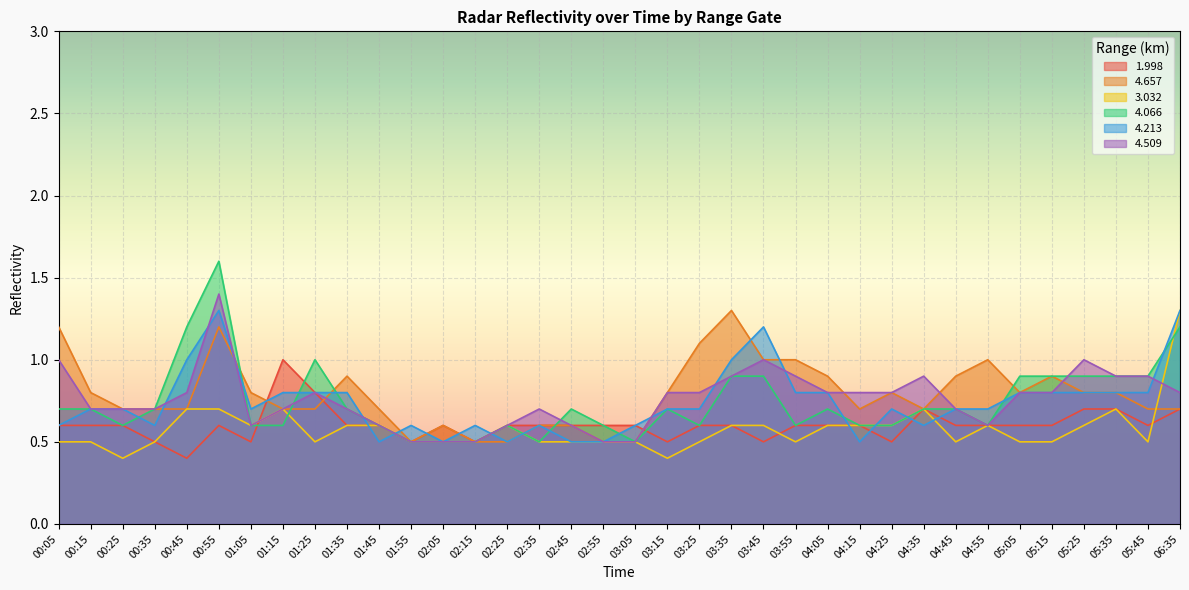

Reading left to right, transcribe all the data shown in this chart.

1.998: 00:05=0.6	00:15=0.6	00:25=0.6	00:35=0.5	00:45=0.4	00:55=0.6	01:05=0.5	01:15=1.0	01:25=0.8	01:35=0.6	01:45=0.6	01:55=0.5	02:05=0.6	02:15=0.5	02:25=0.6	02:35=0.6	02:45=0.6	02:55=0.6	03:05=0.6	03:15=0.5	03:25=0.6	03:35=0.6	03:45=0.5	03:55=0.6	04:05=0.6	04:15=0.6	04:25=0.5	04:35=0.7	04:45=0.6	04:55=0.6	05:05=0.6	05:15=0.6	05:25=0.7	05:35=0.7	05:45=0.6	06:35=0.7
4.657: 00:05=1.2	00:15=0.8	00:25=0.7	00:35=0.7	00:45=0.7	00:55=1.2	01:05=0.8	01:15=0.7	01:25=0.7	01:35=0.9	01:45=0.7	01:55=0.5	02:05=0.6	02:15=0.5	02:25=0.5	02:35=0.6	02:45=0.6	02:55=0.5	03:05=0.5	03:15=0.8	03:25=1.1	03:35=1.3	03:45=1.0	03:55=1.0	04:05=0.9	04:15=0.7	04:25=0.8	04:35=0.7	04:45=0.9	04:55=1.0	05:05=0.8	05:15=0.9	05:25=0.8	05:35=0.8	05:45=0.7	06:35=0.7
3.032: 00:05=0.5	00:15=0.5	00:25=0.4	00:35=0.5	00:45=0.7	00:55=0.7	01:05=0.6	01:15=0.7	01:25=0.5	01:35=0.6	01:45=0.6	01:55=0.5	02:05=0.5	02:15=0.5	02:25=0.6	02:35=0.5	02:45=0.5	02:55=0.5	03:05=0.5	03:15=0.4	03:25=0.5	03:35=0.6	03:45=0.6	03:55=0.5	04:05=0.6	04:15=0.6	04:25=0.6	04:35=0.7	04:45=0.5	04:55=0.6	05:05=0.5	05:15=0.5	05:25=0.6	05:35=0.7	05:45=0.5	06:35=1.3
4.066: 00:05=0.7	00:15=0.7	00:25=0.6	00:35=0.7	00:45=1.2	00:55=1.6	01:05=0.6	01:15=0.6	01:25=1.0	01:35=0.7	01:45=0.6	01:55=0.5	02:05=0.5	02:15=0.5	02:25=0.6	02:35=0.5	02:45=0.7	02:55=0.6	03:05=0.5	03:15=0.7	03:25=0.6	03:35=0.9	03:45=0.9	03:55=0.6	04:05=0.7	04:15=0.6	04:25=0.6	04:35=0.7	04:45=0.7	04:55=0.6	05:05=0.9	05:15=0.9	05:25=0.9	05:35=0.9	05:45=0.9	06:35=1.2
4.213: 00:05=0.6	00:15=0.7	00:25=0.7	00:35=0.6	00:45=1.0	00:55=1.3	01:05=0.7	01:15=0.8	01:25=0.8	01:35=0.8	01:45=0.5	01:55=0.6	02:05=0.5	02:15=0.6	02:25=0.5	02:35=0.6	02:45=0.5	02:55=0.5	03:05=0.6	03:15=0.7	03:25=0.7	03:35=1.0	03:45=1.2	03:55=0.8	04:05=0.8	04:15=0.5	04:25=0.7	04:35=0.6	04:45=0.7	04:55=0.7	05:05=0.8	05:15=0.8	05:25=0.8	05:35=0.8	05:45=0.8	06:35=1.3
4.509: 00:05=1.0	00:15=0.7	00:25=0.7	00:35=0.7	00:45=0.8	00:55=1.4	01:05=0.6	01:15=0.7	01:25=0.8	01:35=0.7	01:45=0.6	01:55=0.5	02:05=0.5	02:15=0.5	02:25=0.6	02:35=0.7	02:45=0.6	02:55=0.5	03:05=0.5	03:15=0.8	03:25=0.8	03:35=0.9	03:45=1.0	03:55=0.9	04:05=0.8	04:15=0.8	04:25=0.8	04:35=0.9	04:45=0.7	04:55=0.6	05:05=0.8	05:15=0.8	05:25=1.0	05:35=0.9	05:45=0.9	06:35=0.8